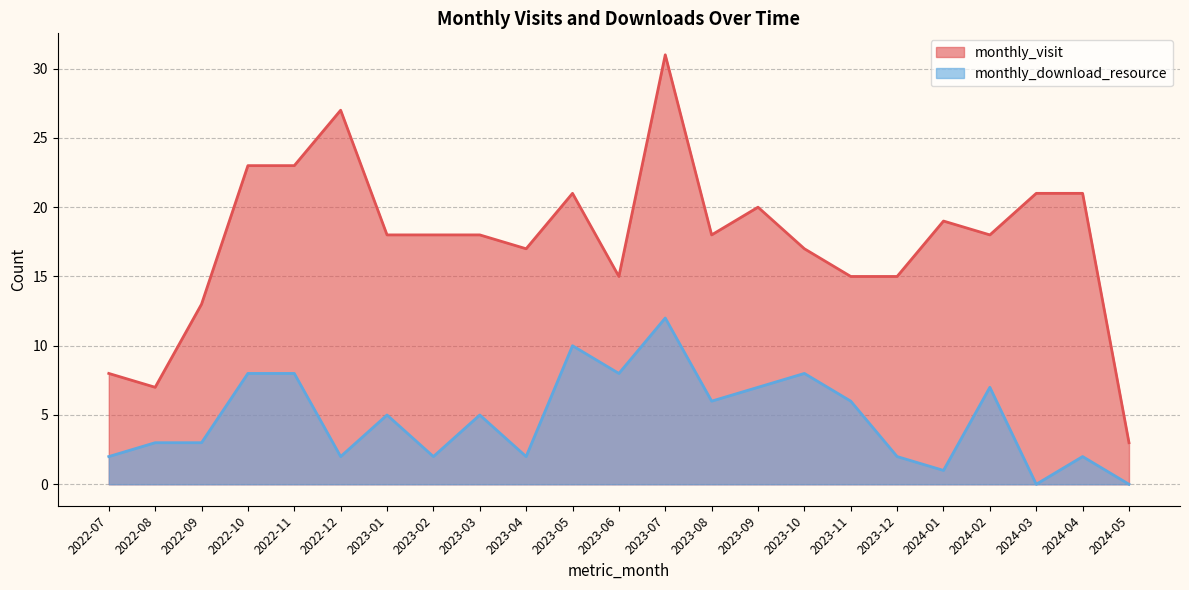

How many series are shown in this chart?

2